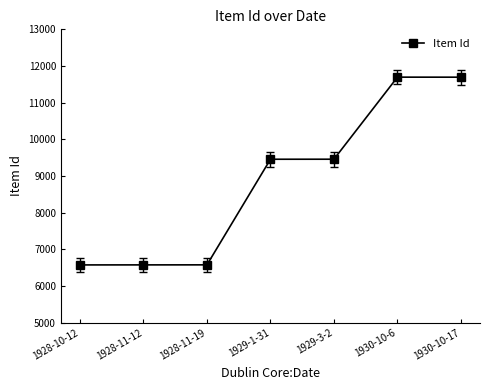

Between 1930-10-6 and 1928-11-12, which is larger?

1930-10-6